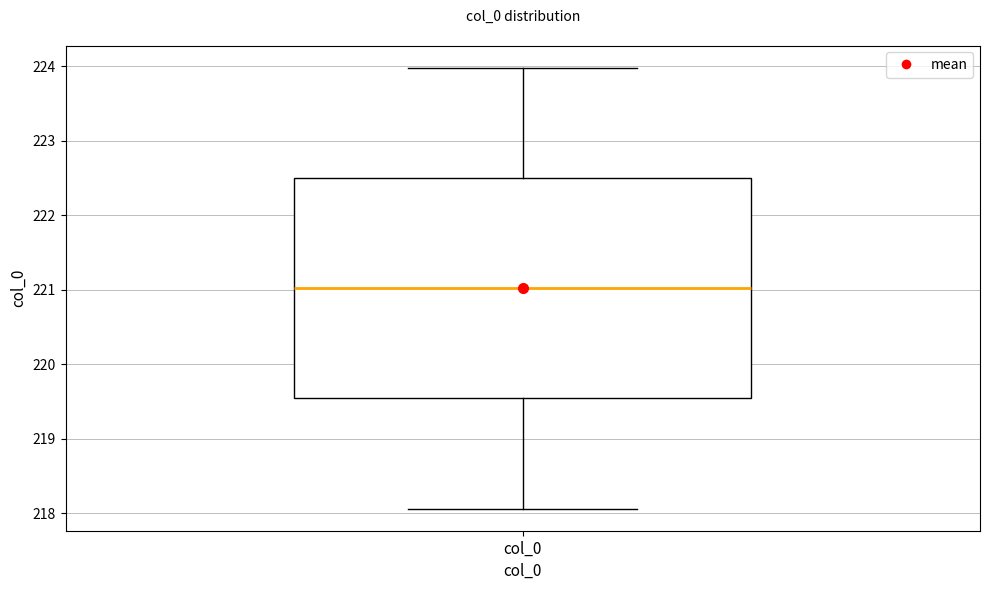

Transcribe this box plot: give where the median line is, the range the box spans, and where the two whiskers end, as read against the y-axis. The values are not printed on the chart, so give them approximately, as read against the axis.

median 221.0, box 219.5 to 222.5, whiskers 218.1 to 224.0